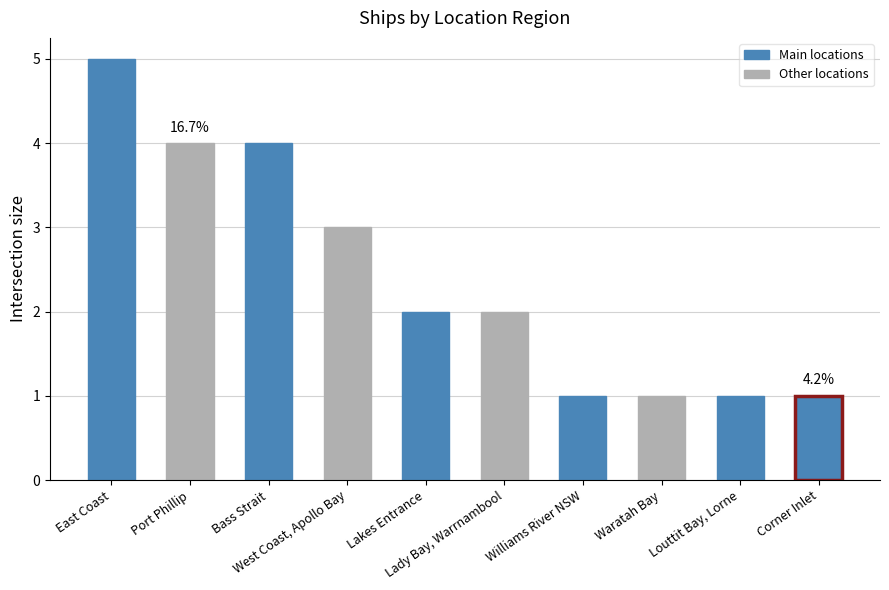

What is the value of the 7th bar from the left?

1